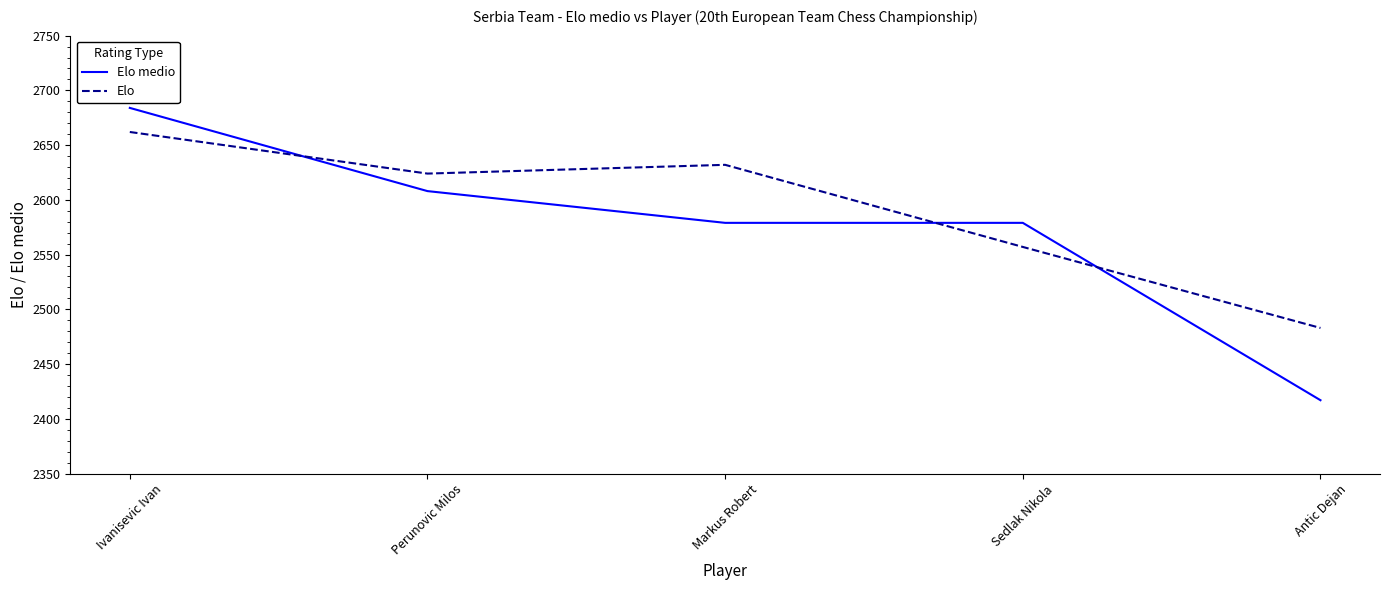

What is the total value across all series at Antic Dejan?

4900